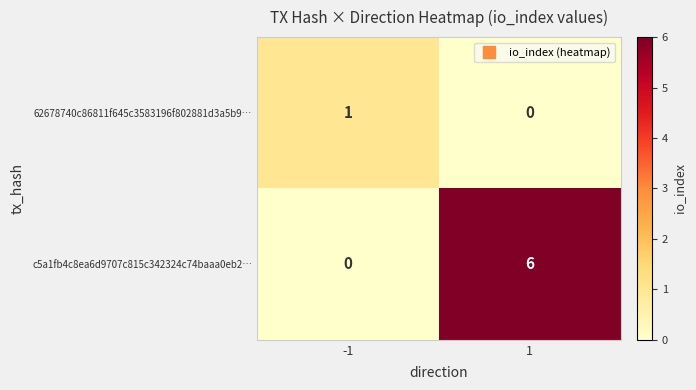

What is the maximum value shown in the chart?

6